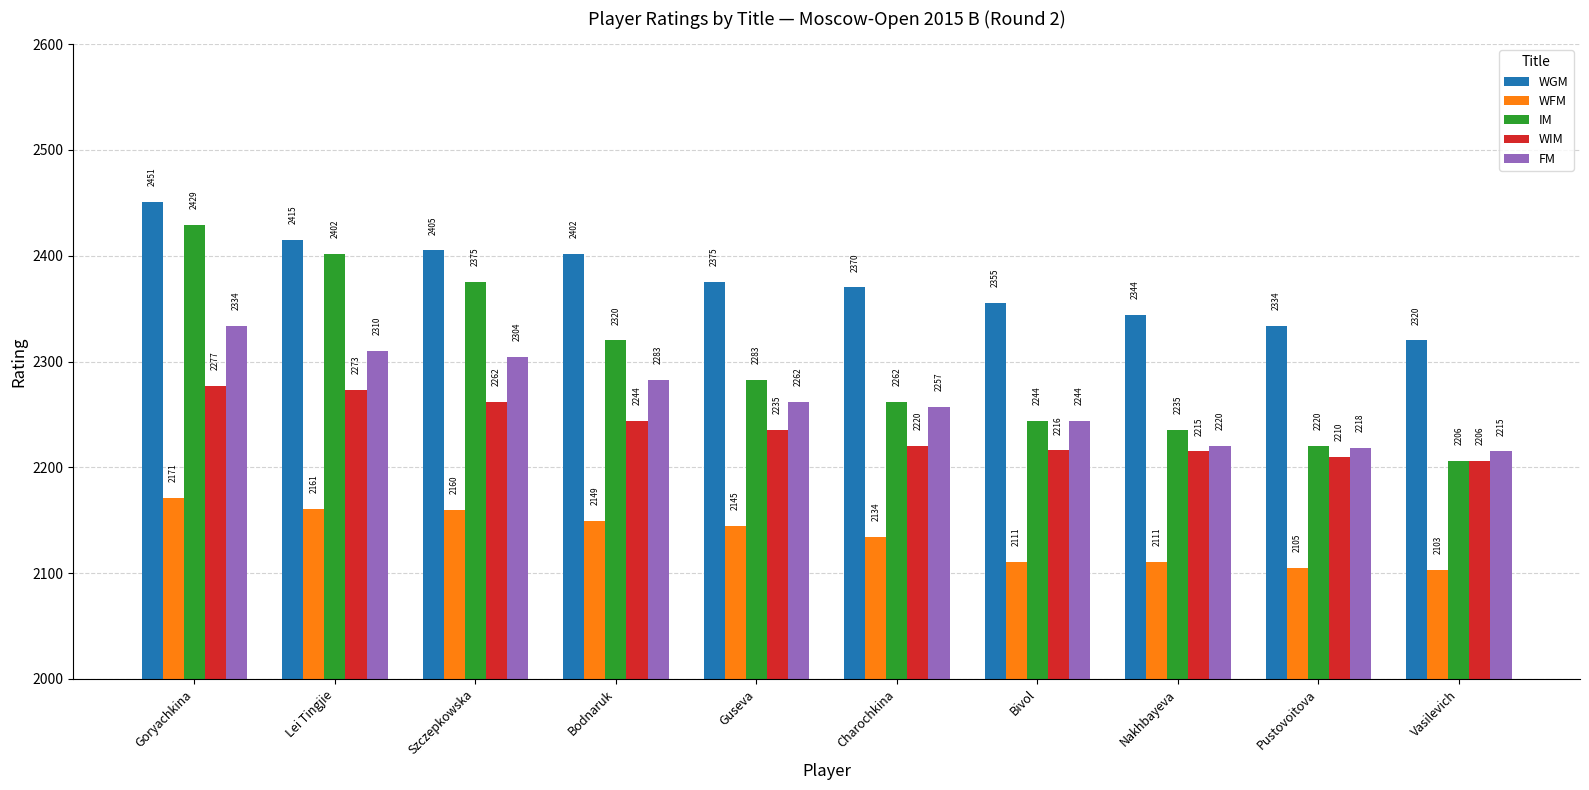

Rank the series at Pustovoitova from highest to lowest value.

WGM, IM, FM, WIM, WFM